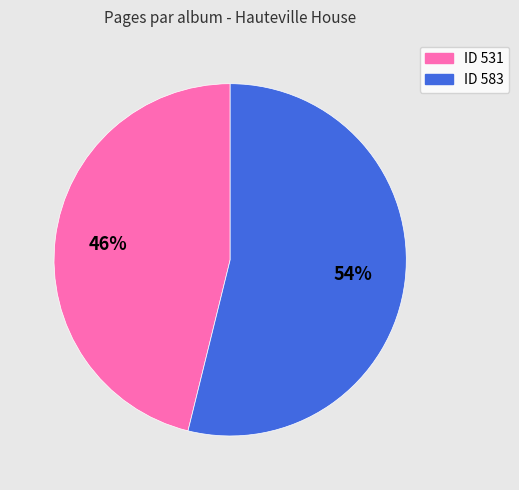

Between ID 583 and ID 531, which is larger?

ID 583